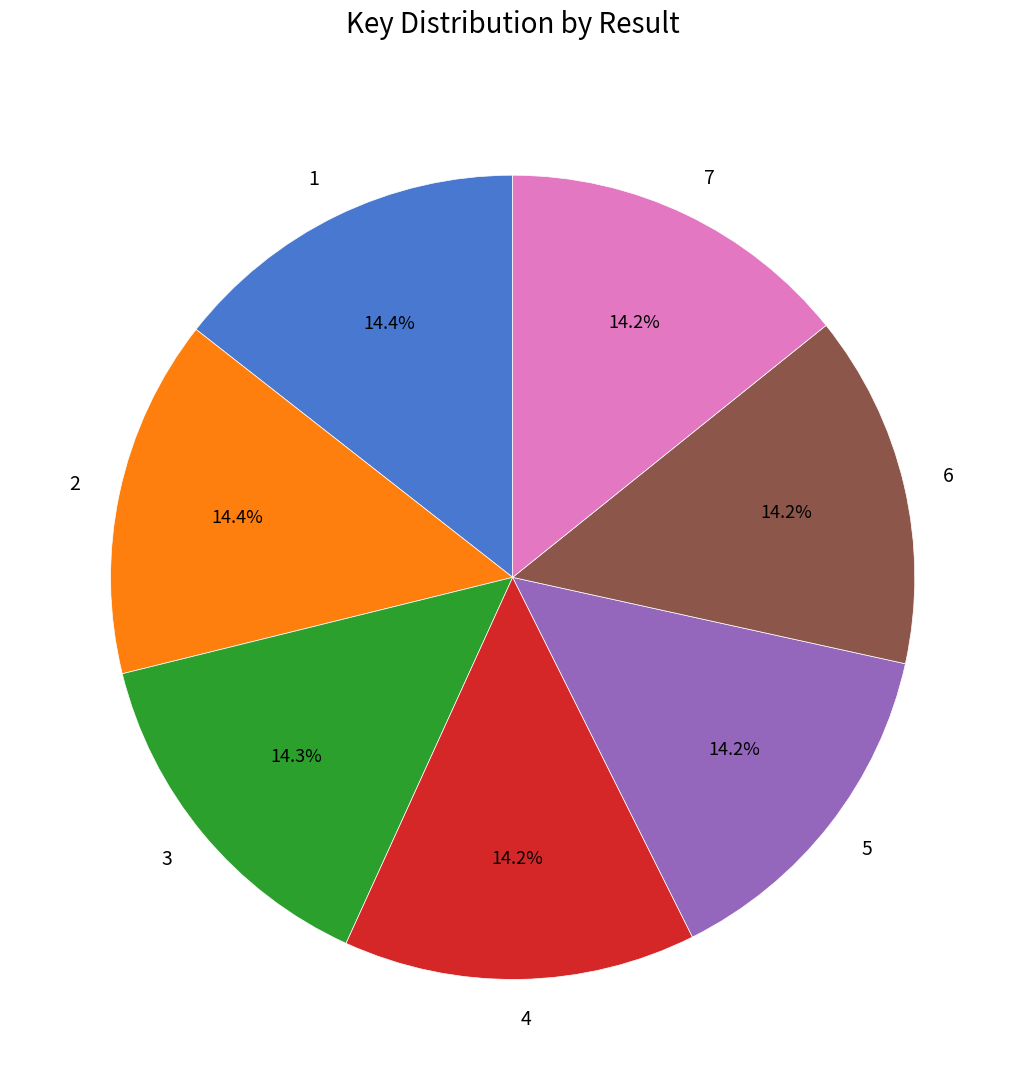

How many segments does this pie chart have?

7